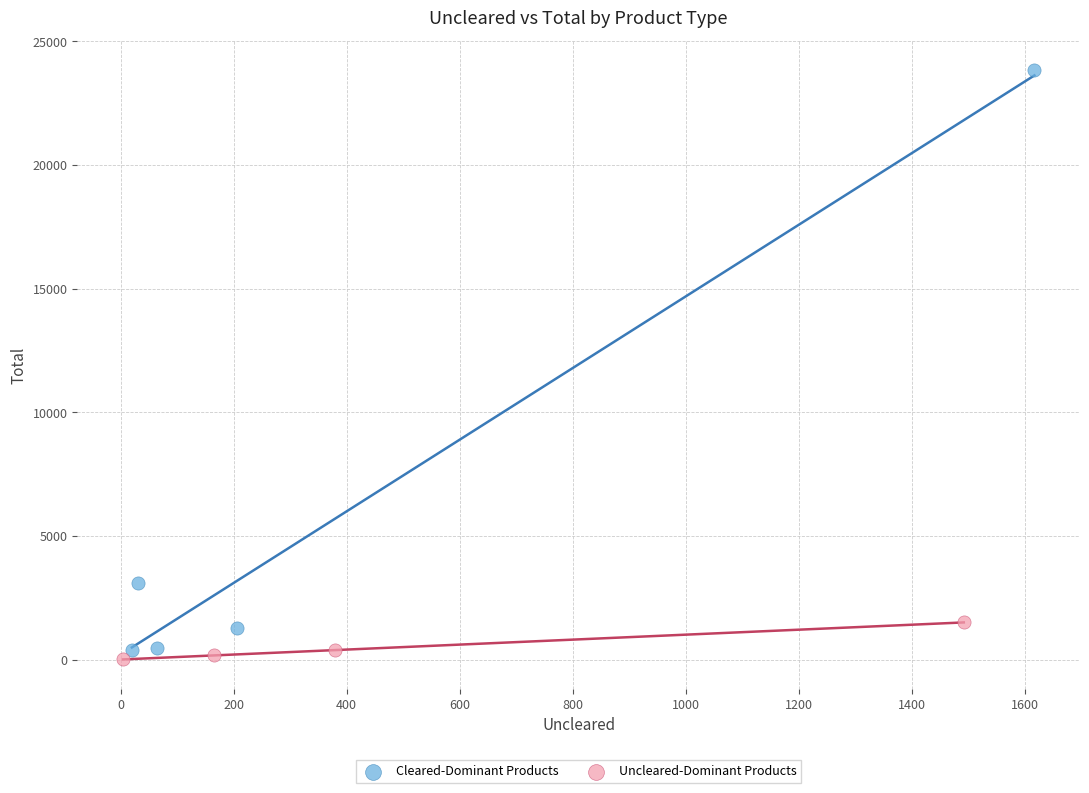

Which series has the largest Y range (max minus min)?

Cleared-Dominant Products